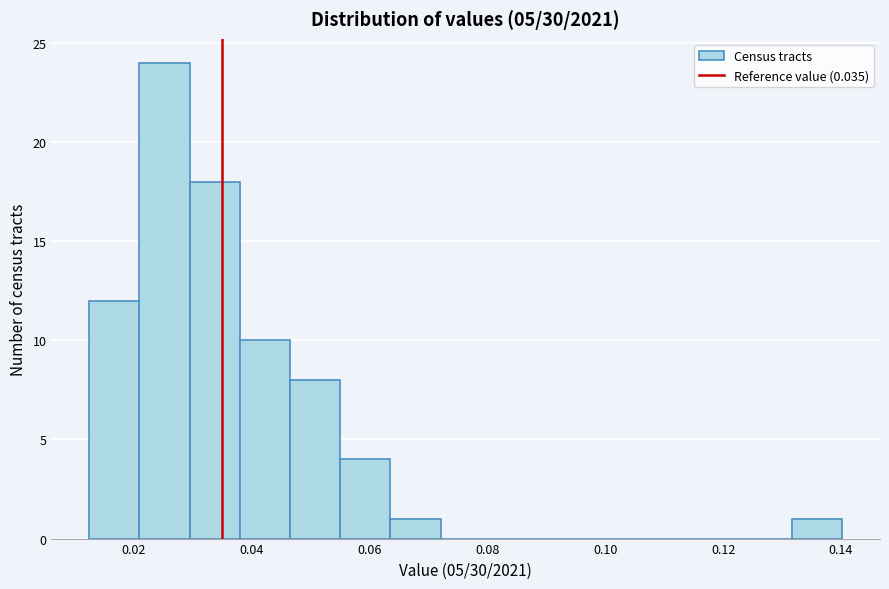

Reading left to right, transcribe this chart: for each bar, give the range it covers on the x-axis and its height. Neither the bar edges nor the heights are printed on the chart, so give them approximately, as read against the axes.

0.012 to 0.020: 12
0.020 to 0.030: 24
0.030 to 0.038: 18
0.038 to 0.046: 10
0.046 to 0.054: 8
0.054 to 0.064: 4
0.064 to 0.072: 1
0.072 to 0.080: 0
0.080 to 0.090: 0
0.090 to 0.098: 0
0.098 to 0.106: 0
0.106 to 0.114: 0
0.114 to 0.124: 0
0.124 to 0.132: 0
0.132 to 0.140: 1